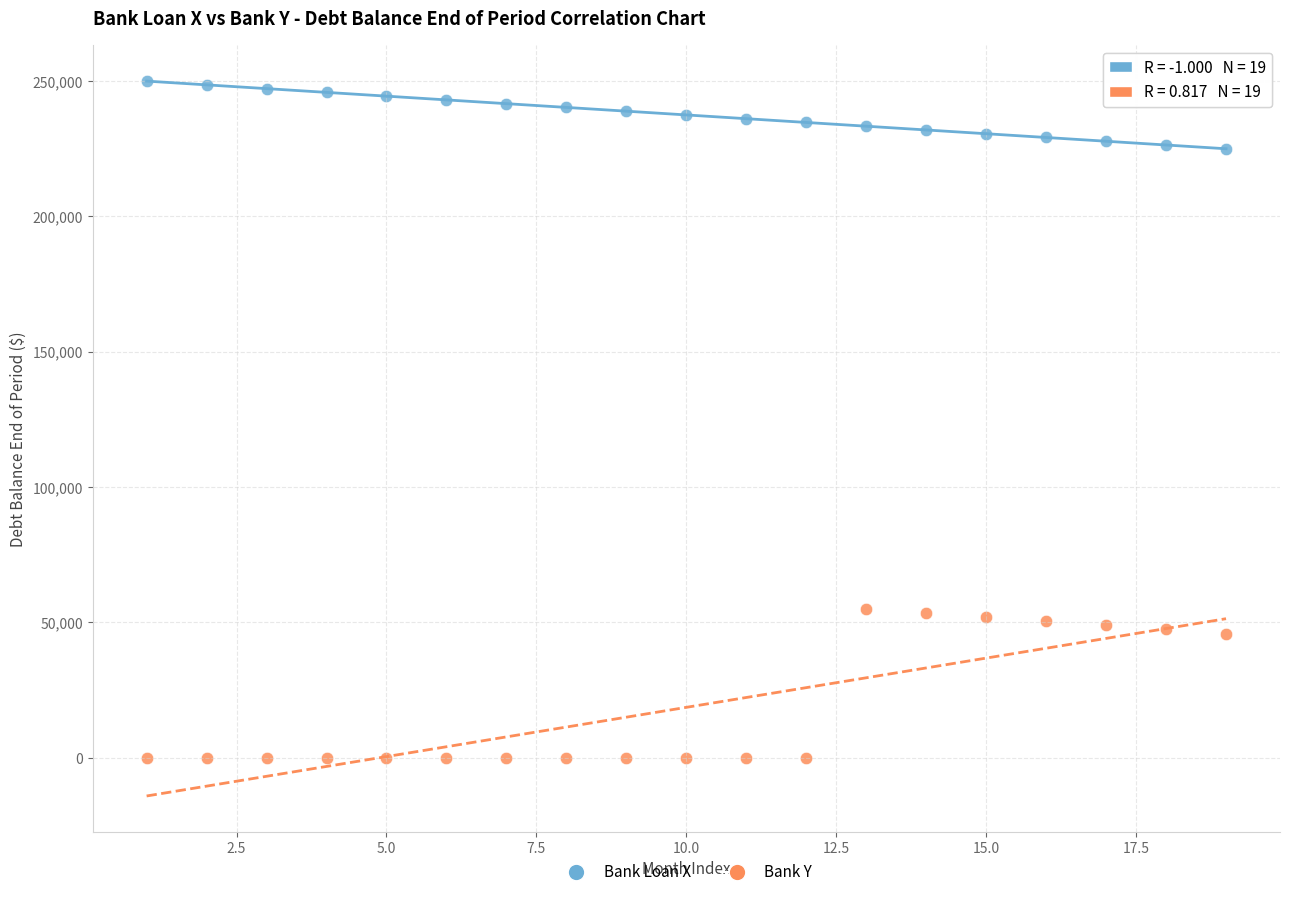

What are all the series names shown in the legend?

Bank Loan X, Bank Y